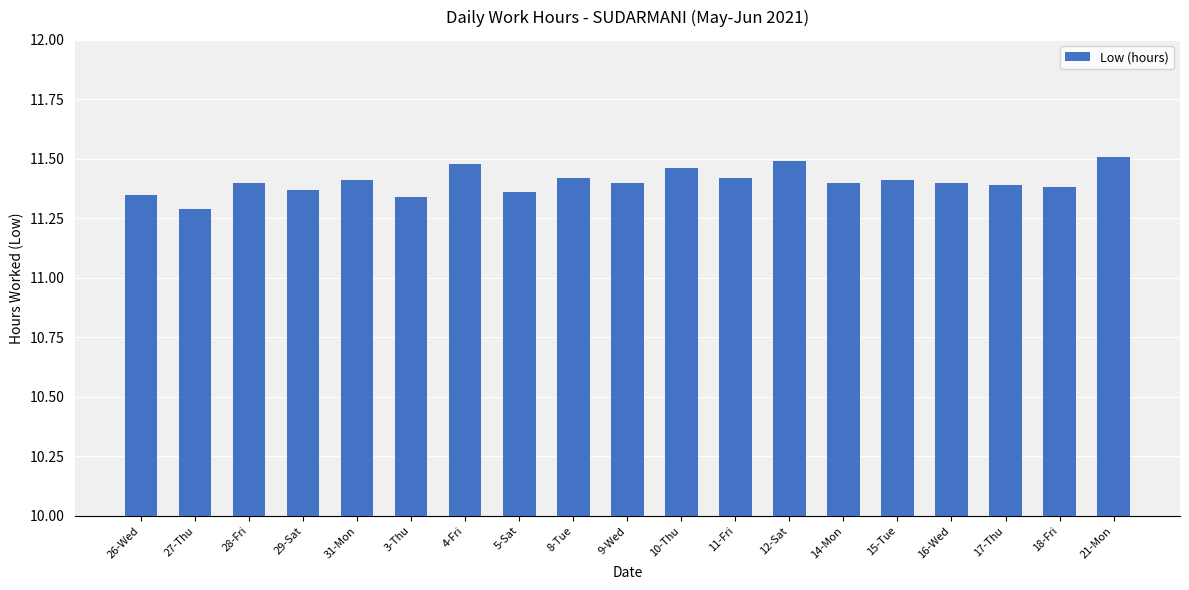

How many distinct data groups are displayed?

1